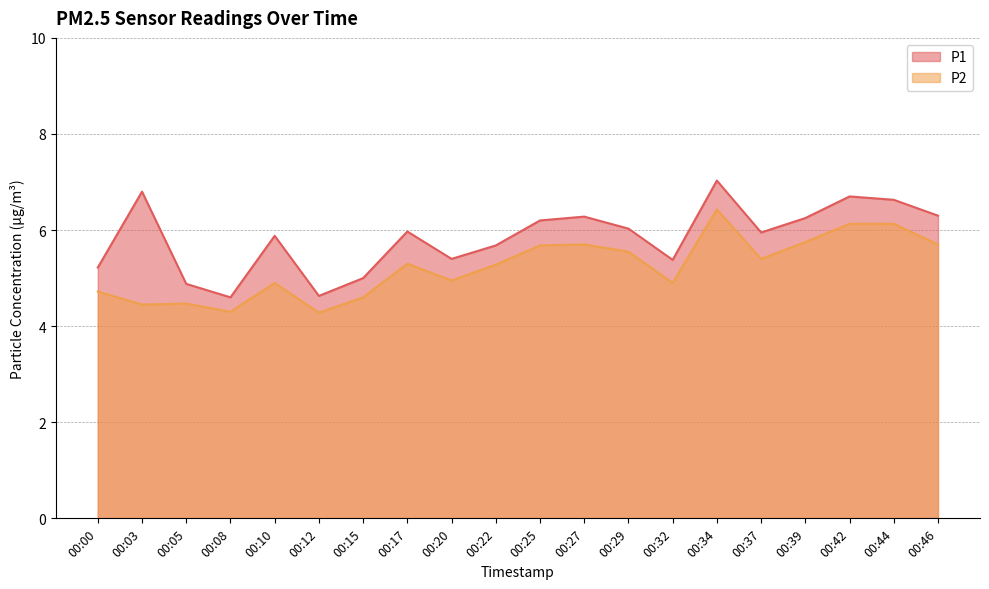

Where is P2 nearest to the value 5?

00:20